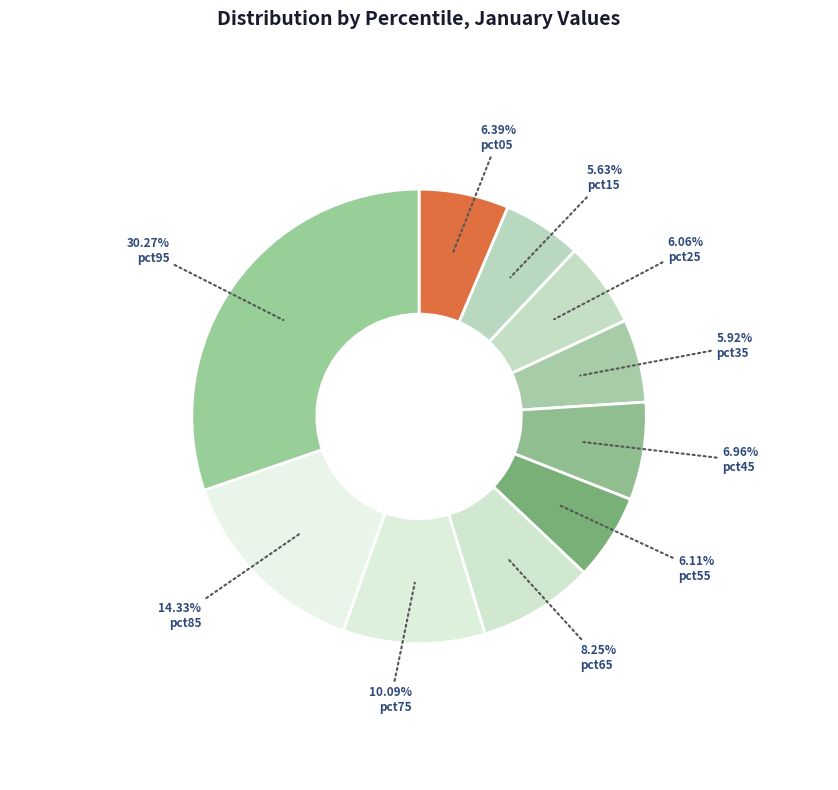

Is there a majority slice in this chart?

No